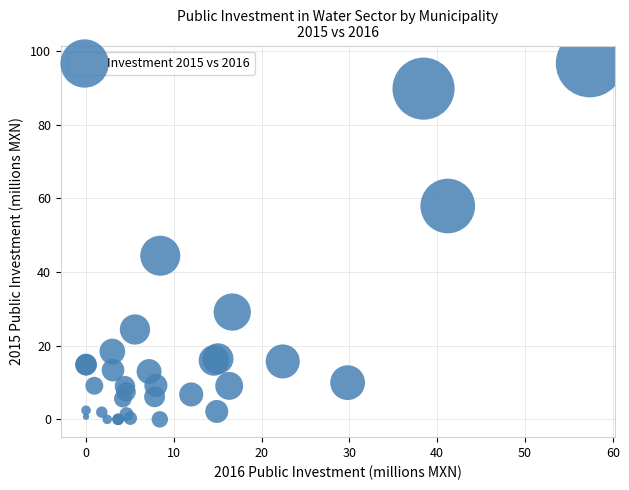

What Y value in the scatter plot is closest to 48?

44.4